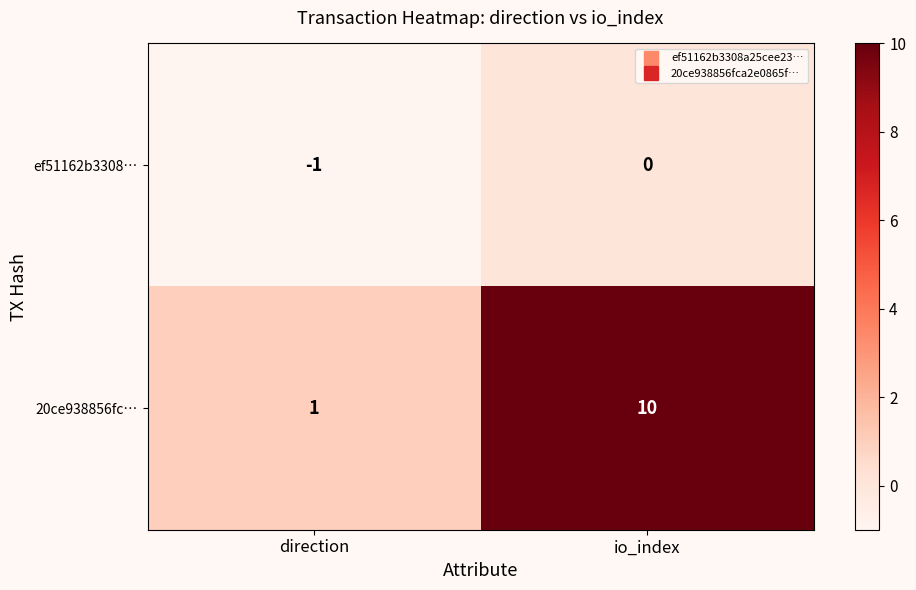

Reading left to right, what are all the values shown in this chart?

ef51162b3308…: direction=-1	io_index=0
20ce938856fc…: direction=1	io_index=10